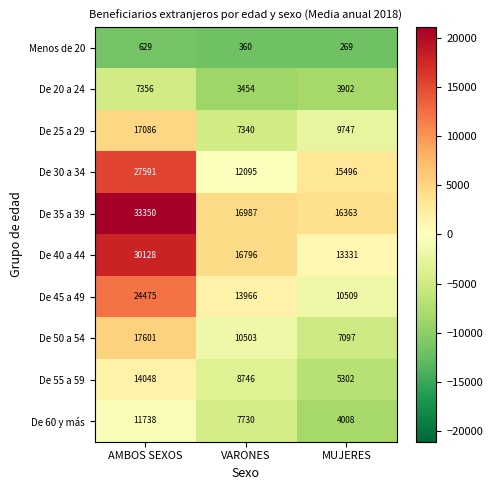

How many distinct data groups are displayed?

10